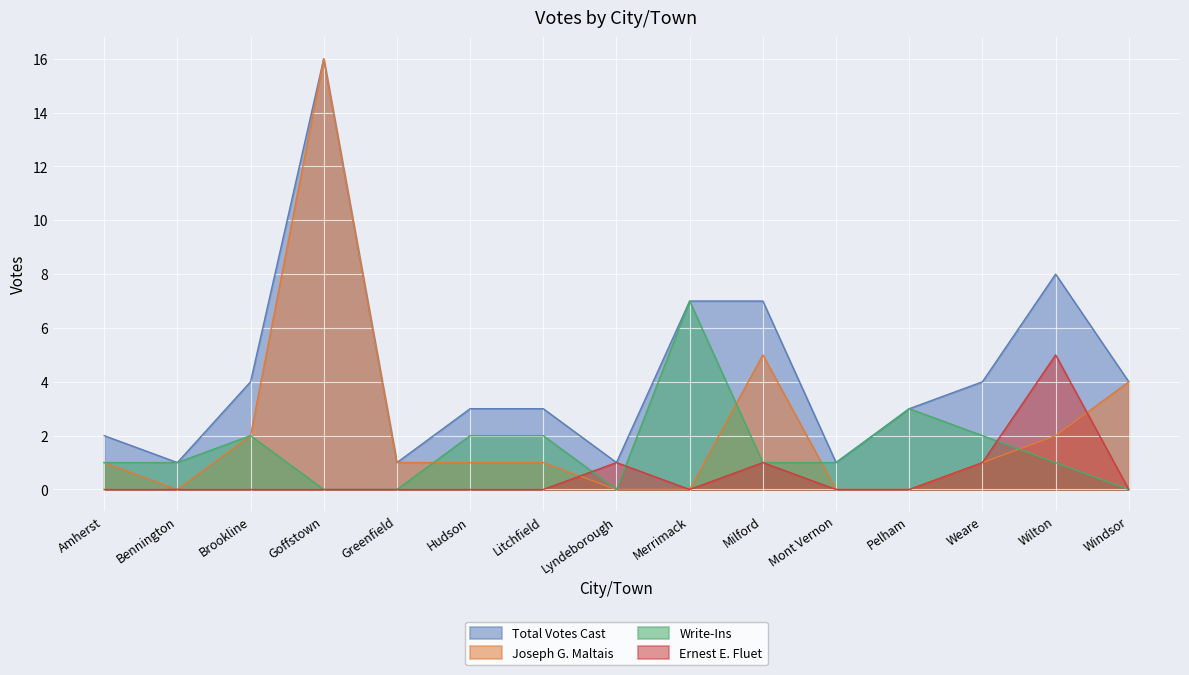

True or false: Joseph G. Maltais has more than 1 interior local peaks.

True